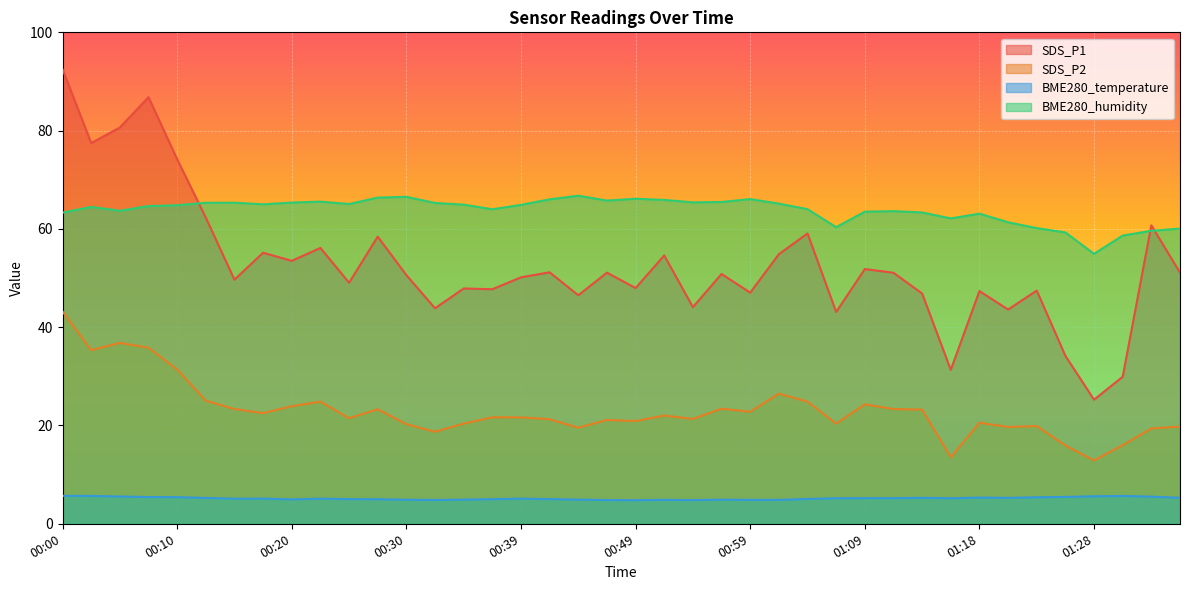

Which category has the highest value in the BME280_temperature series?

00:00